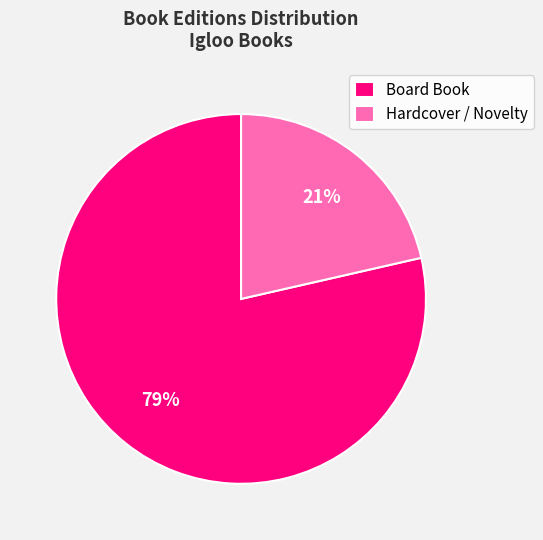

Do Hardcover / Novelty and Board Book together represent more than half of the pie?

Yes